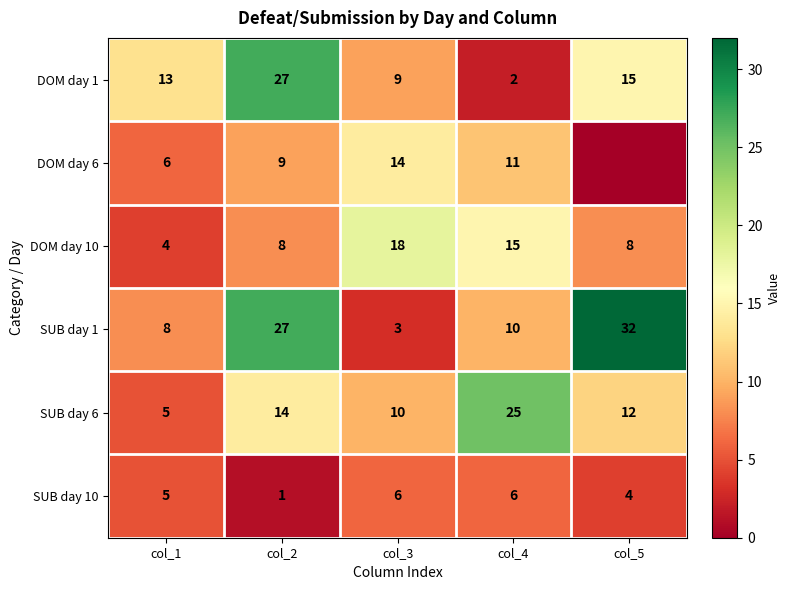

At col_4, list the series in order from largest to smallest.

SUB day 6, DOM day 10, DOM day 6, SUB day 1, SUB day 10, DOM day 1